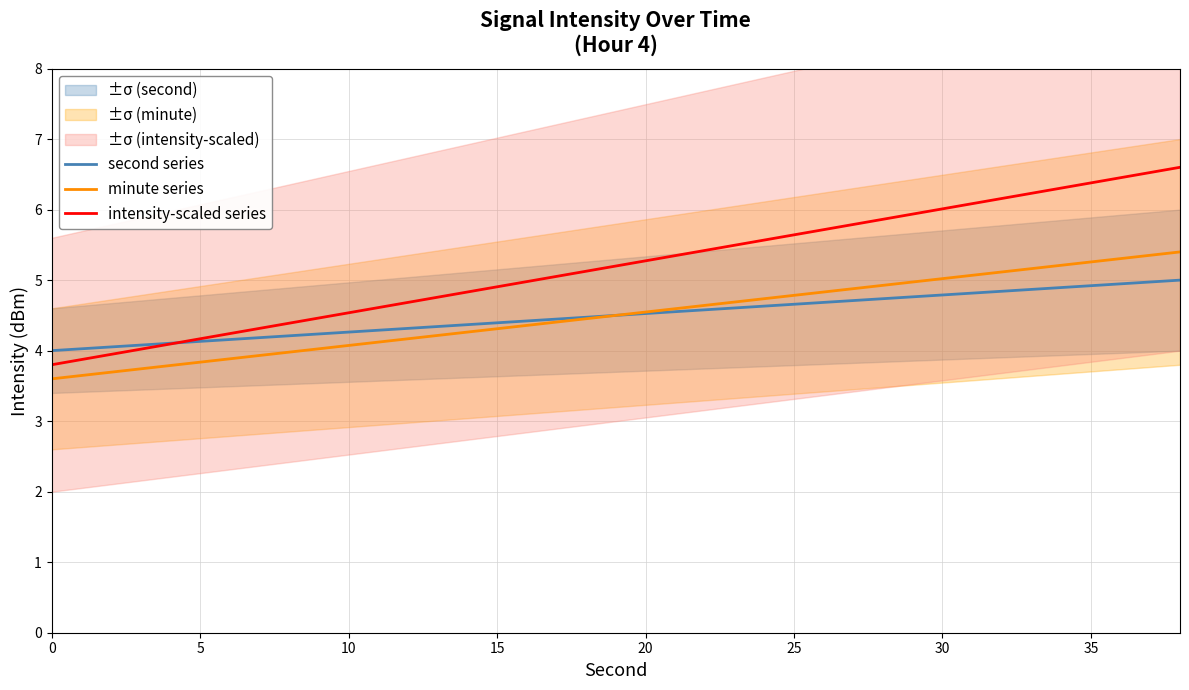

True or false: minute series has a value of 5.0 at 30.

True